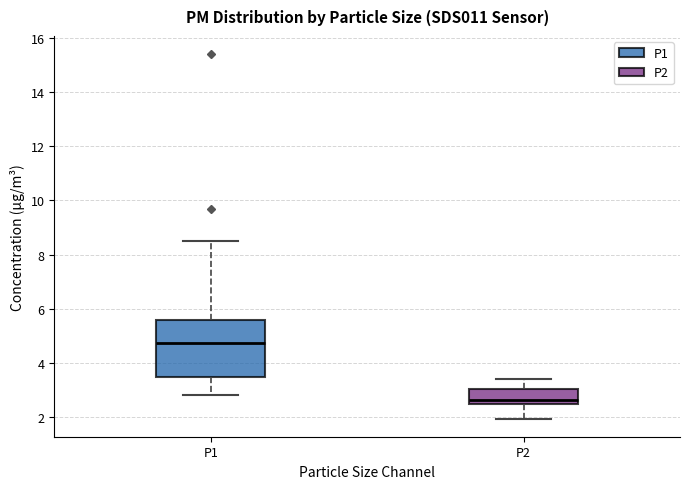

Where does the lower whisker of the box for P1 end on the y-axis? The values are not printed on the chart, so give them approximately, as read against the axis.

2.8